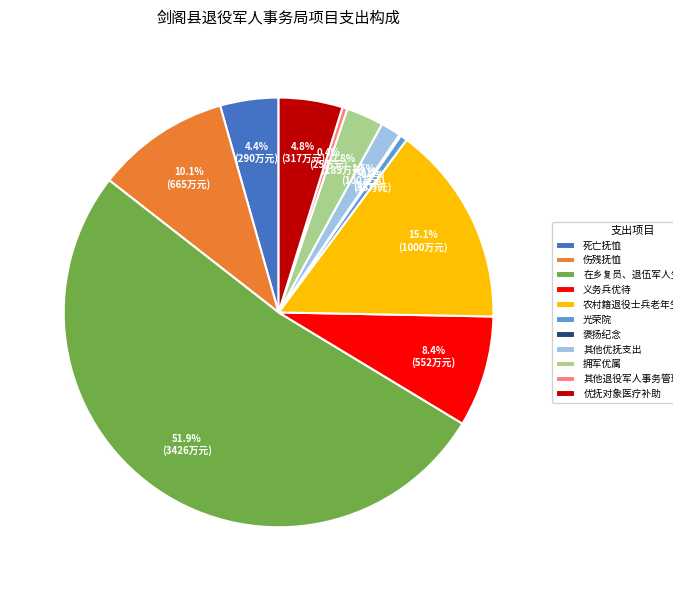

Which slice is the largest?

在乡复员、退伍军人生活补助